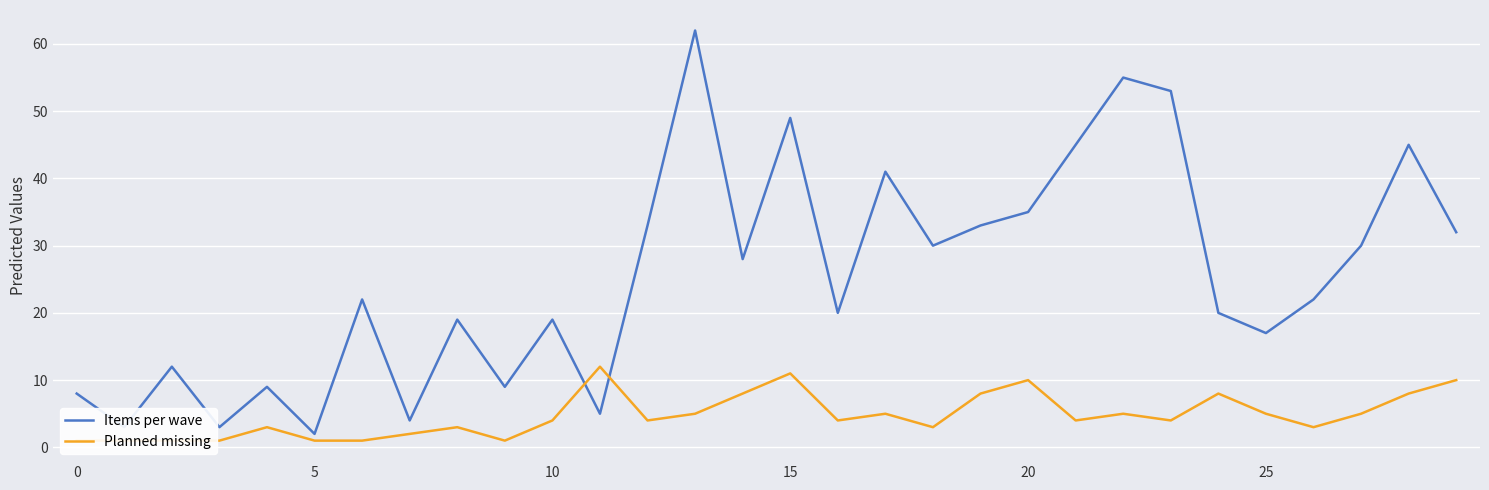

Reading left to right, transcribe all the data shown in this chart.

Items per wave: 8	3	12	3	9	2	22	4	19	9	19	5	33	62	28	49	20	41	30	33	35	45	55	53	20	17	22	30	45	32
Planned missing: 1	1	1	1	3	1	1	2	3	1	4	12	4	5	8	11	4	5	3	8	10	4	5	4	8	5	3	5	8	10